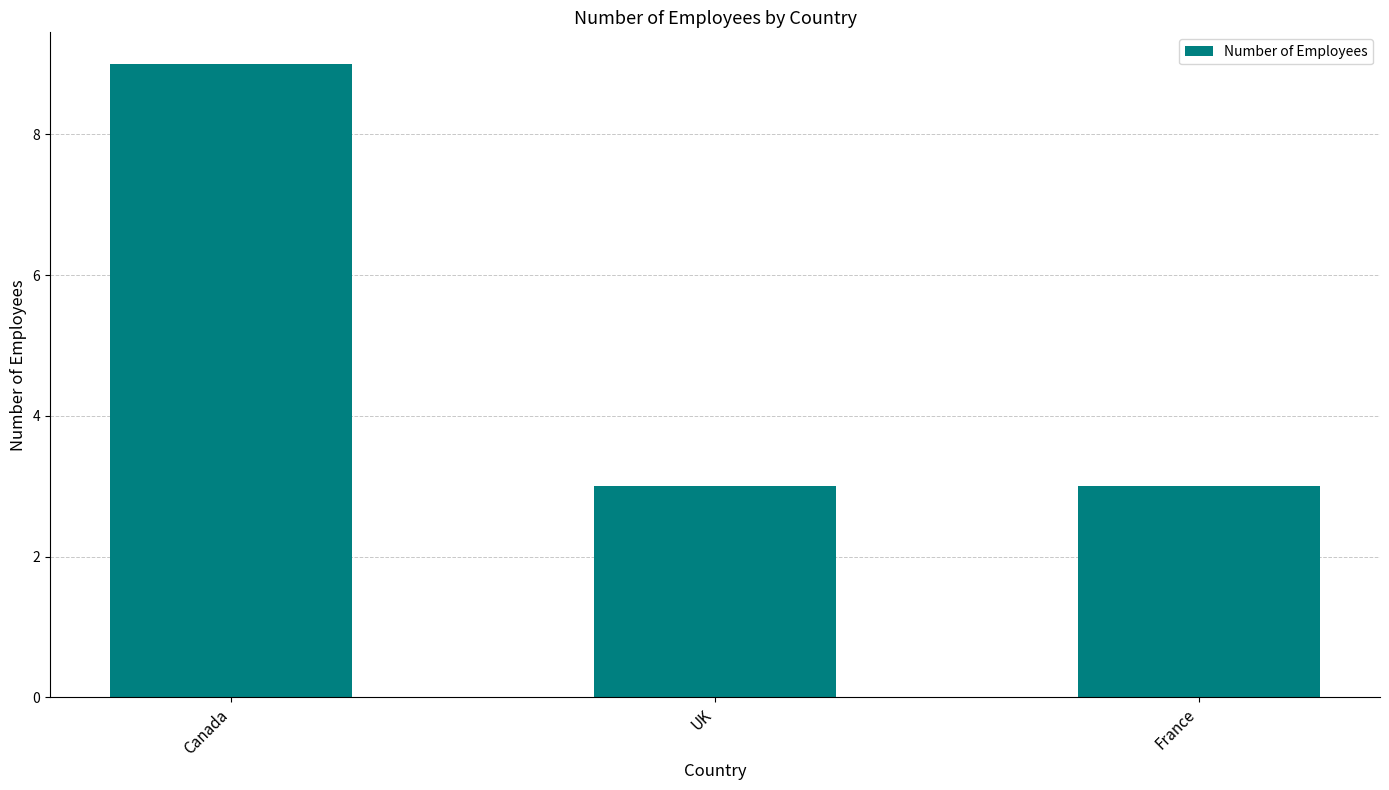

What is the difference between the maximum and minimum values?

6